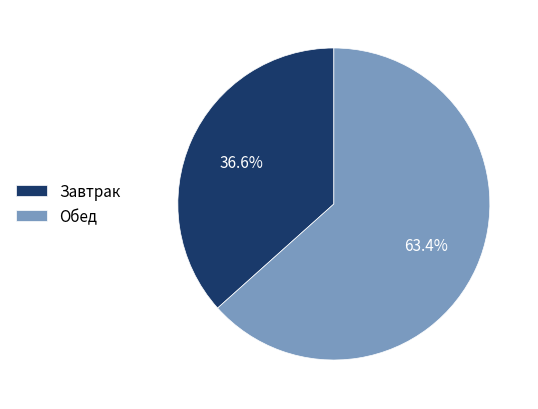

What percentage is NOT represented by Обед?

36.6%